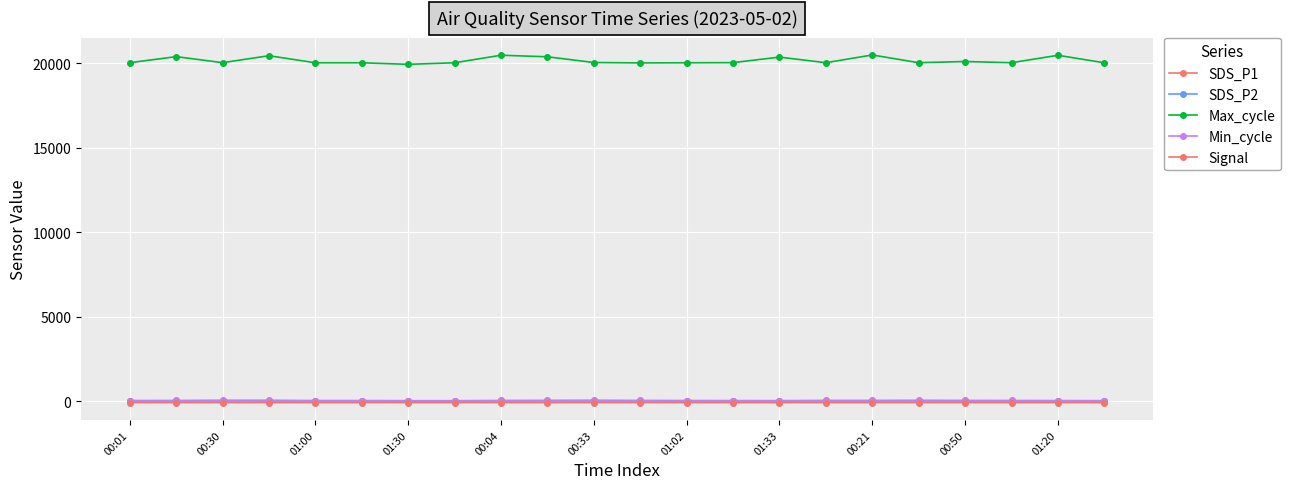

What is the greatest value displayed?

20487.0